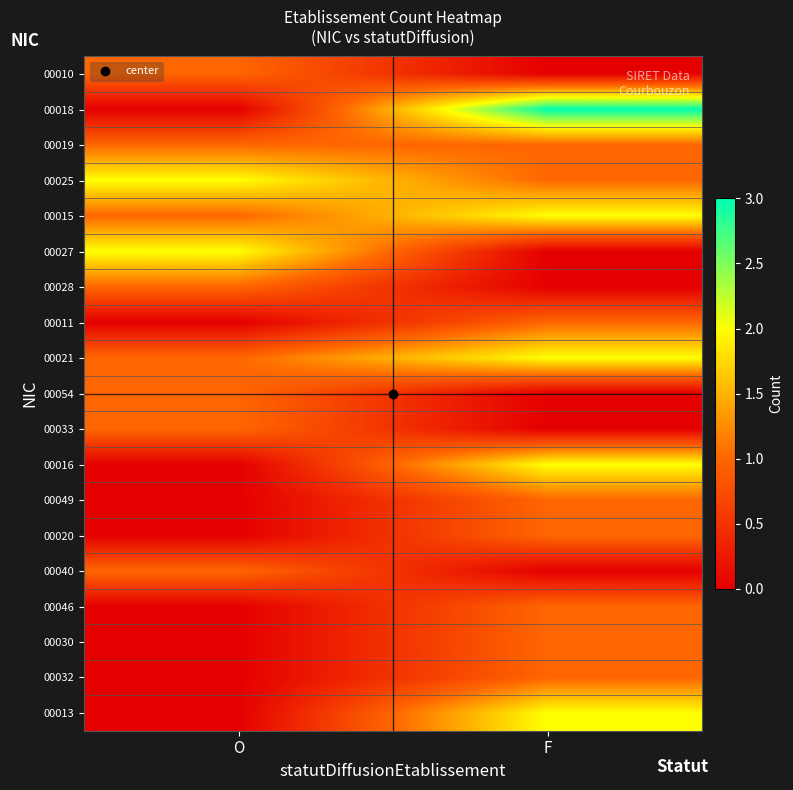

Reading right to left, extract all data points from this chart.

00010: F=0	O=1
00018: F=3	O=0
00019: F=1	O=1
00025: F=1	O=2
00015: F=2	O=1
00027: F=0	O=2
00028: F=0	O=1
00011: F=1	O=0
00021: F=2	O=1
00054: F=0	O=1
00033: F=0	O=1
00016: F=2	O=0
00049: F=1	O=0
00020: F=1	O=0
00040: F=0	O=1
00046: F=1	O=0
00030: F=1	O=0
00032: F=1	O=0
00013: F=2	O=0